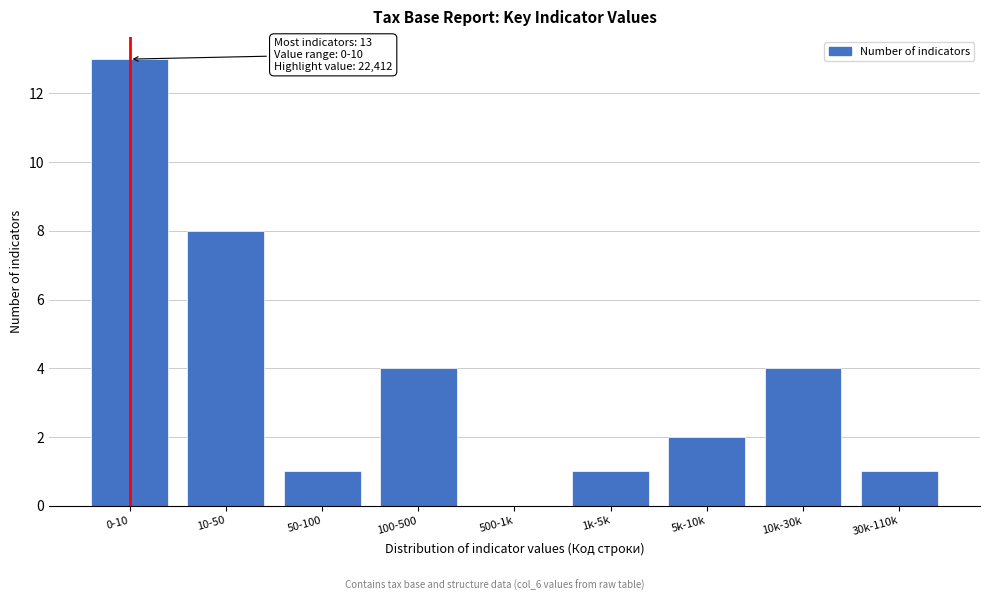

Reading right to left, extract all data points from this chart.

30k-110k=1	10k-30k=4	5k-10k=2	1k-5k=1	500-1k=0	100-500=4	50-100=1	10-50=8	0-10=13